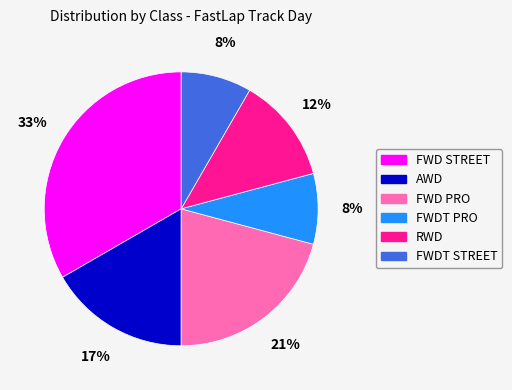

Is there a majority slice in this chart?

No